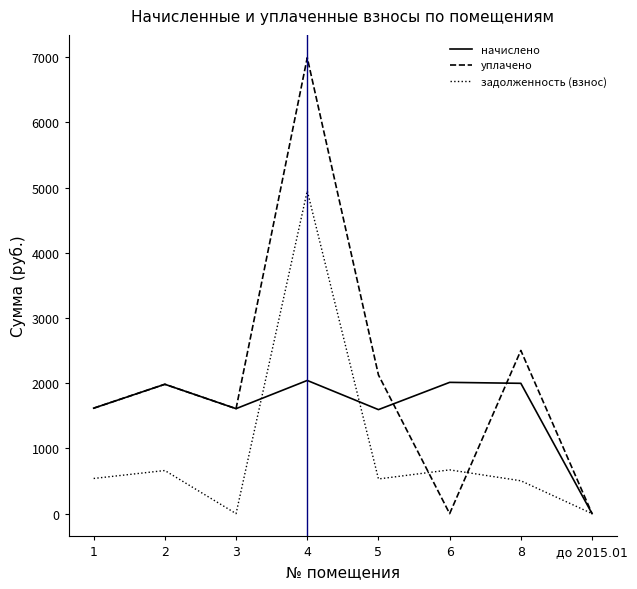

At which category is the sum across all series the highest?

4